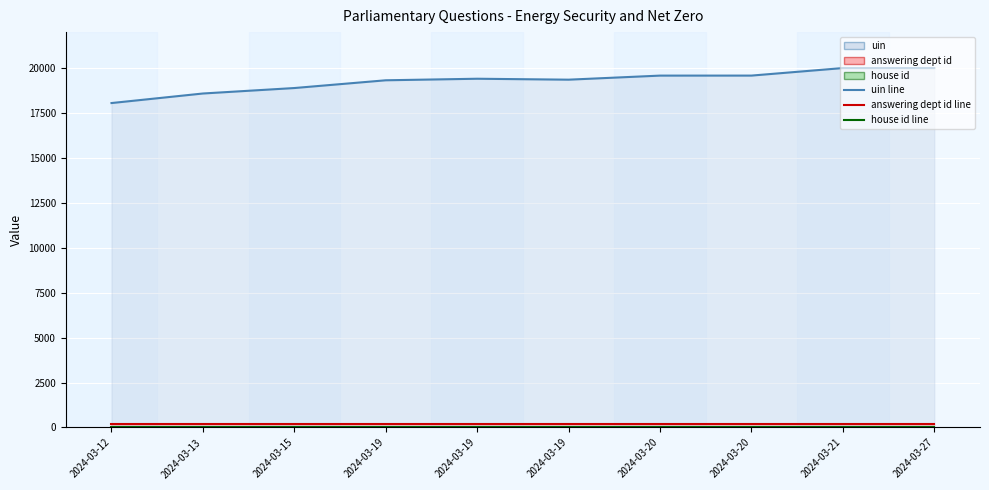

Which series changed the most between 2024-03-21 and 2024-03-27?

uin line